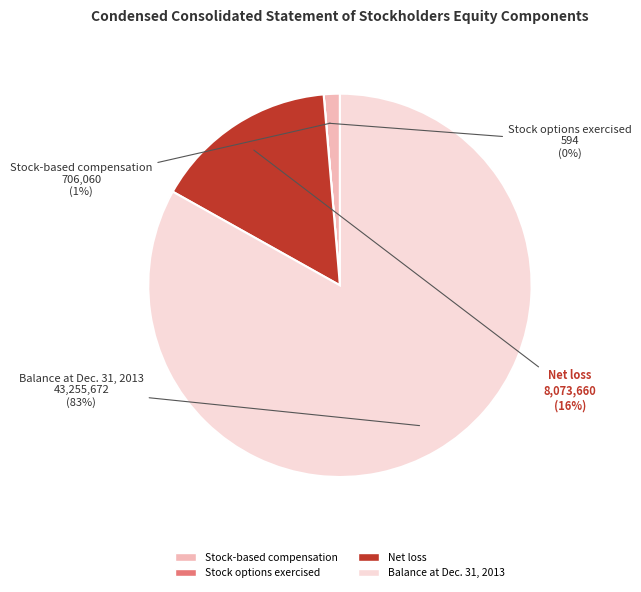

Approximately how many times larger is the value at Stock-based compensation compared to Net loss?

0.1